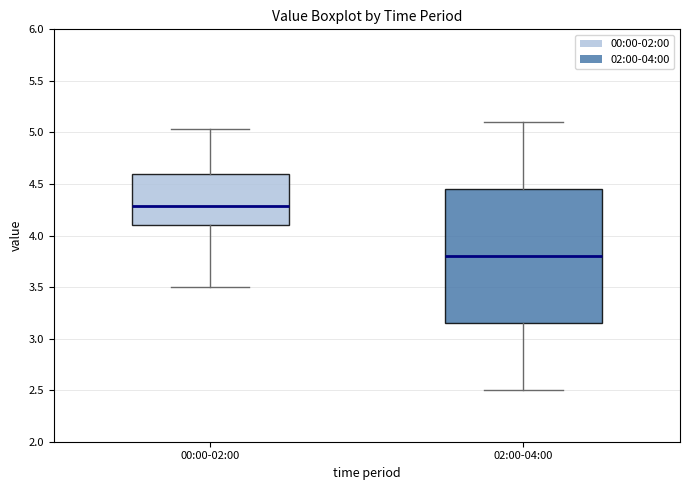

Comparing the boxes themselves (not the whiskers), which one is the tallest?

02:00-04:00